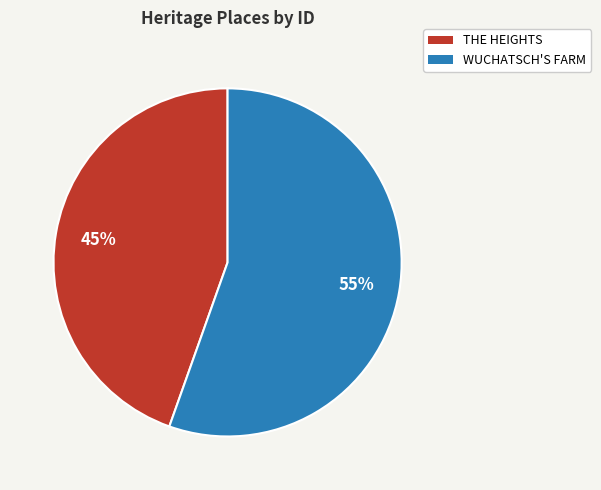

Which has a higher value, THE HEIGHTS or WUCHATSCH'S FARM?

WUCHATSCH'S FARM